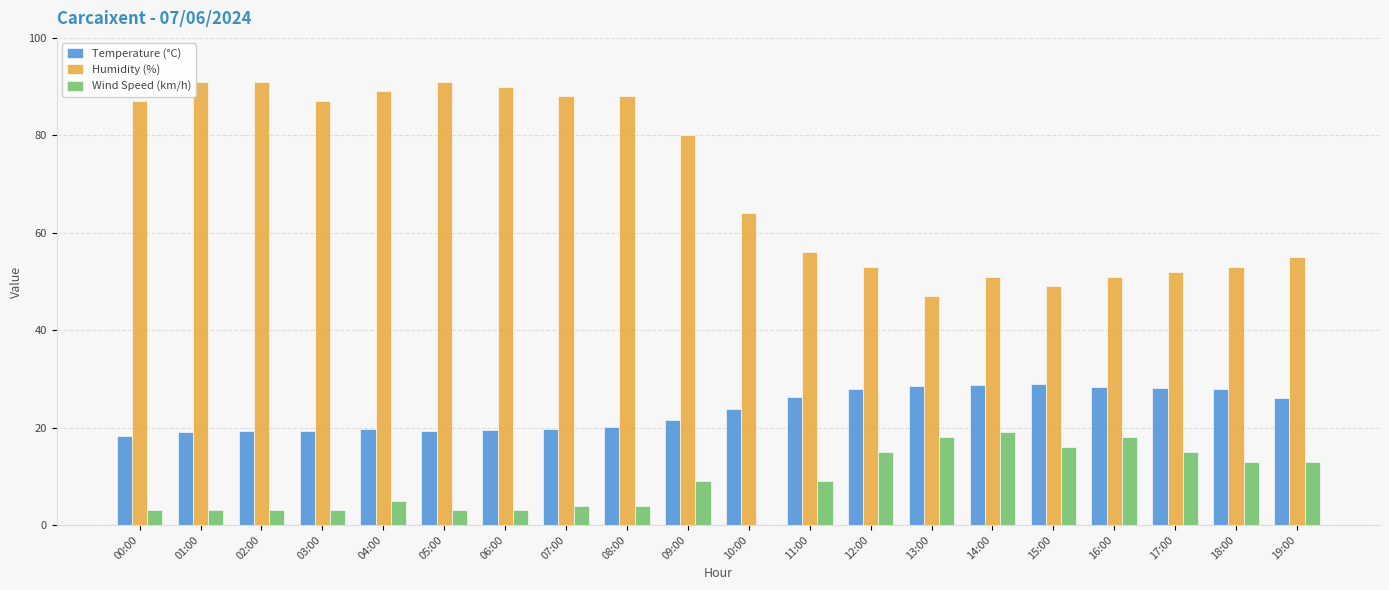

At which label does Temperature (°C) first exceed 23?

10:00